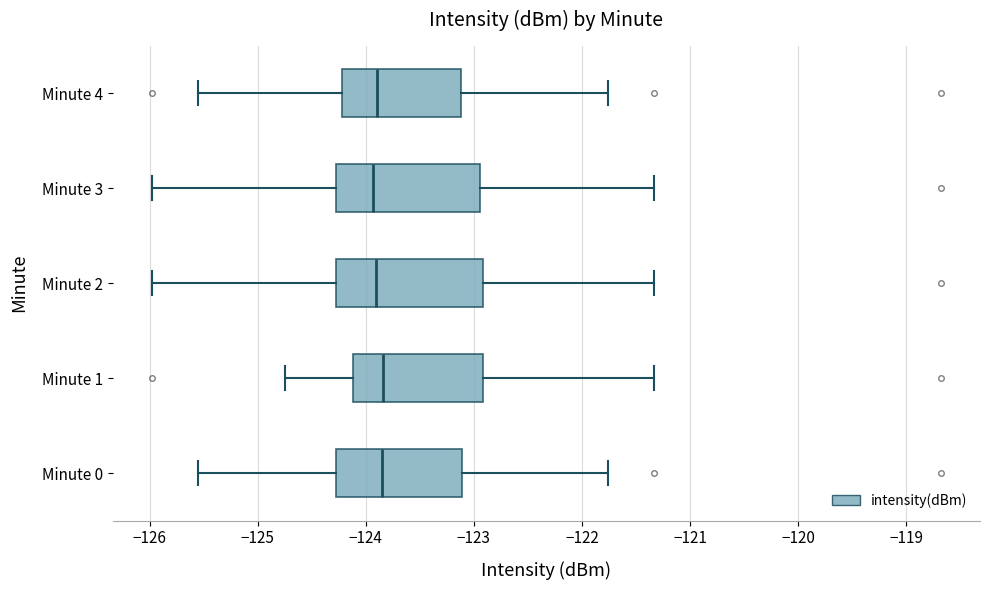

Reading bottom to top, transcribe this box plot: for each box, give where its median line is, the range the box spans, and where its two whiskers end, as read against the x-axis. The values are not printed on the chart, so give them approximately, as read against the axis.

Minute 0: median -123.9, box -124.3 to -123.1, whiskers -125.6 to -121.8
Minute 1: median -123.8, box -124.1 to -122.9, whiskers -124.7 to -121.3
Minute 2: median -123.9, box -124.3 to -122.9, whiskers -126.0 to -121.3
Minute 3: median -123.9, box -124.3 to -122.9, whiskers -126.0 to -121.3
Minute 4: median -123.9, box -124.2 to -123.1, whiskers -125.6 to -121.8